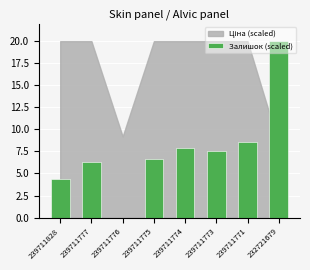

The chart shows a value of 11.5 at 239711771. True or false?

False